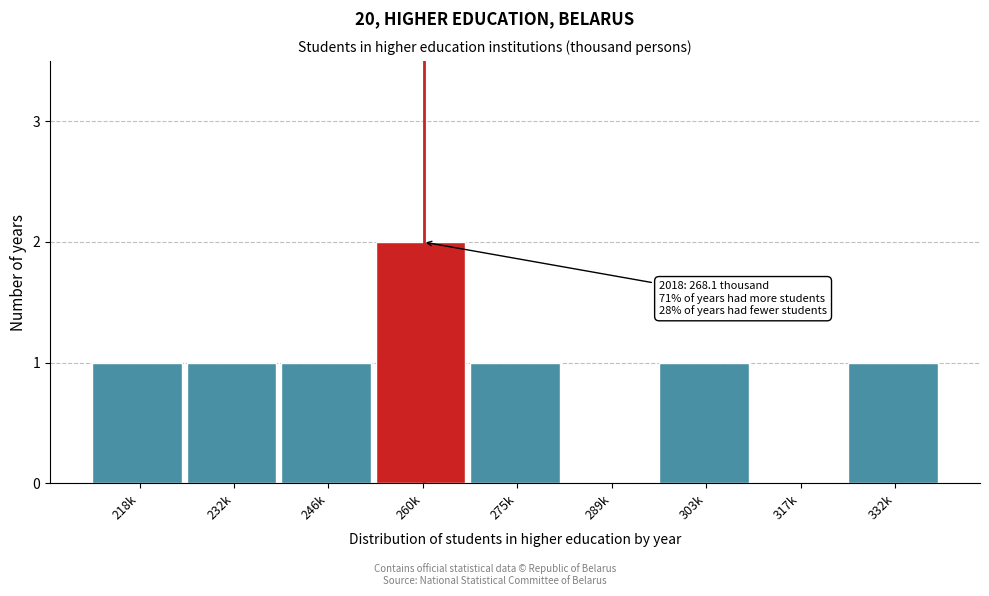

Reading right to left, what are all the values shown in this chart?

332k=1	317k=0	303k=1	289k=0	275k=1	260k=2	246k=1	232k=1	218k=1